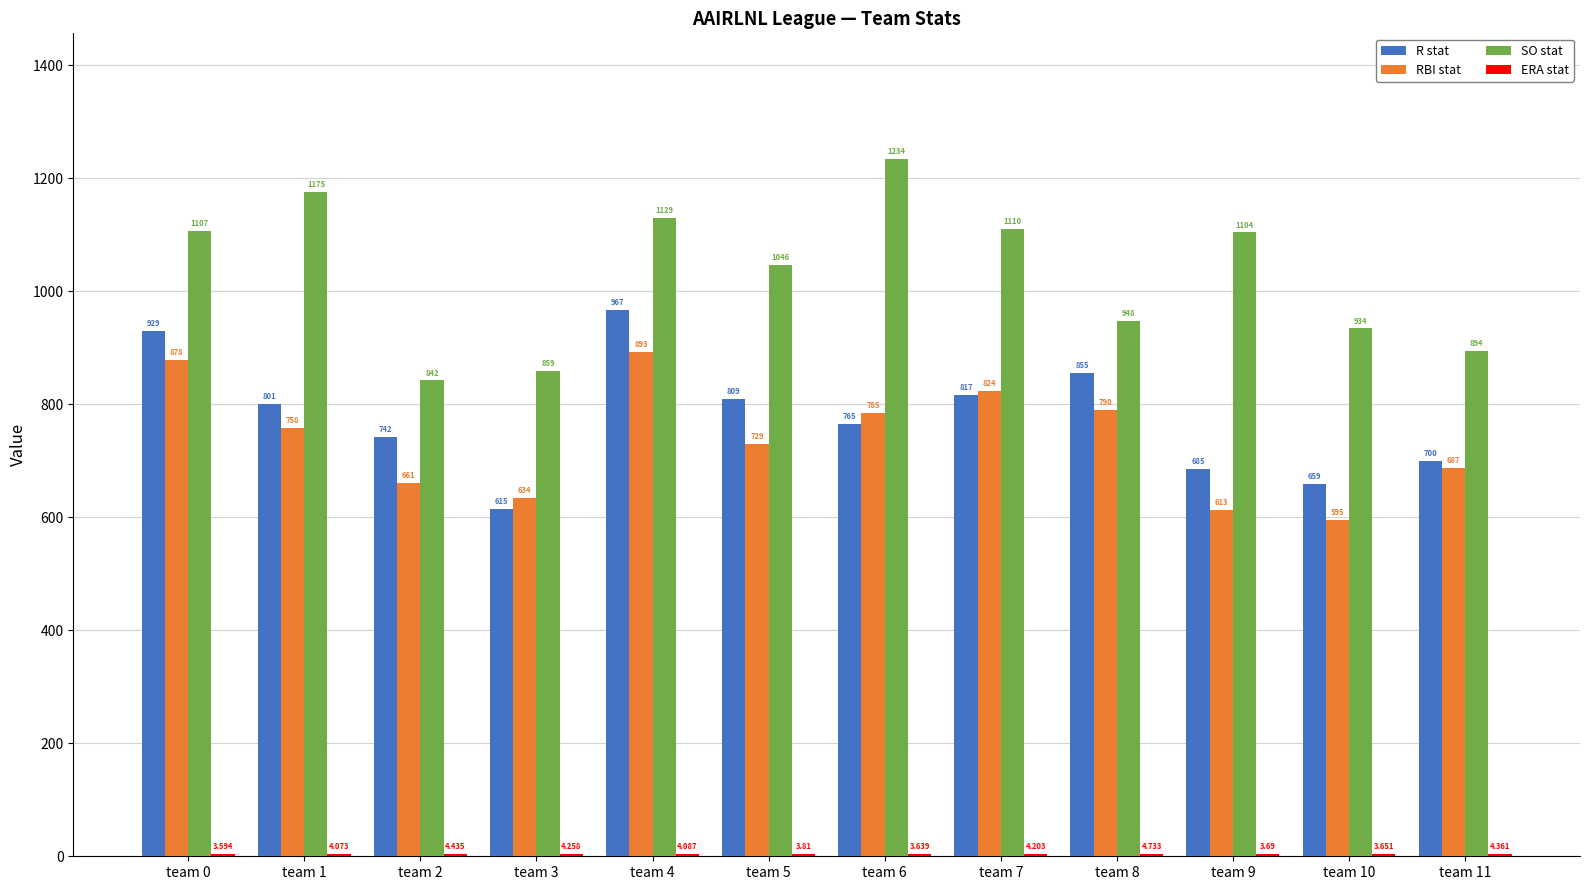

Is the value of SO stat at team 4 greater than the value of R stat at team 4?

Yes